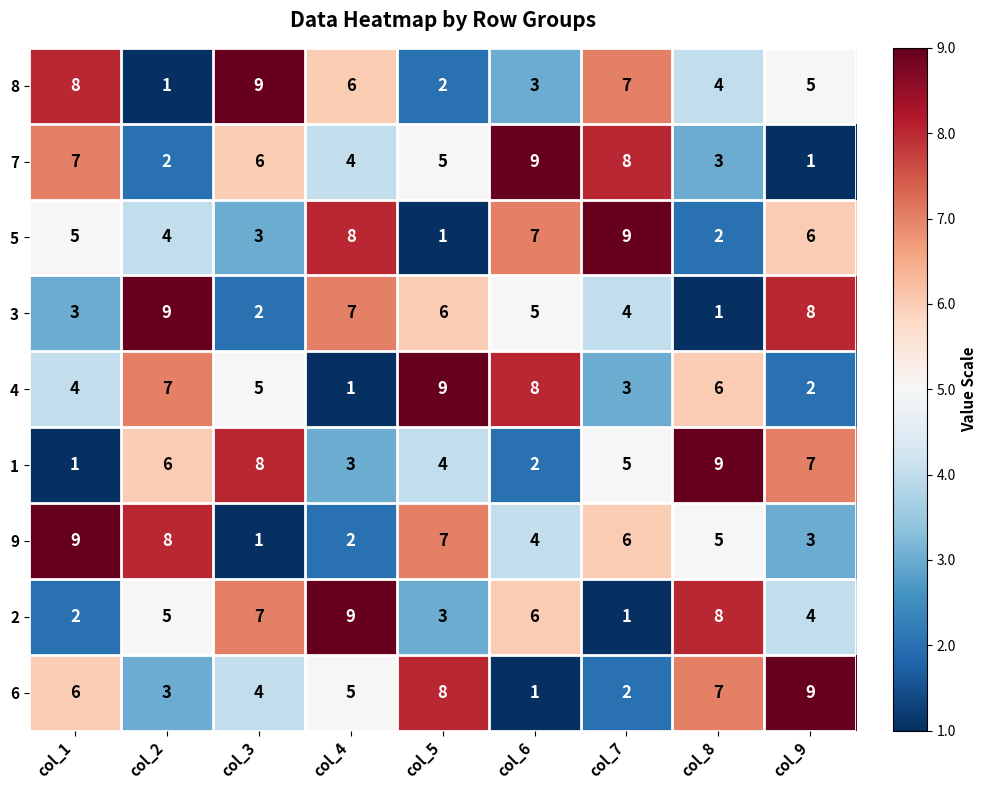

The value of 4 at col_3 is 2. True or false?

False